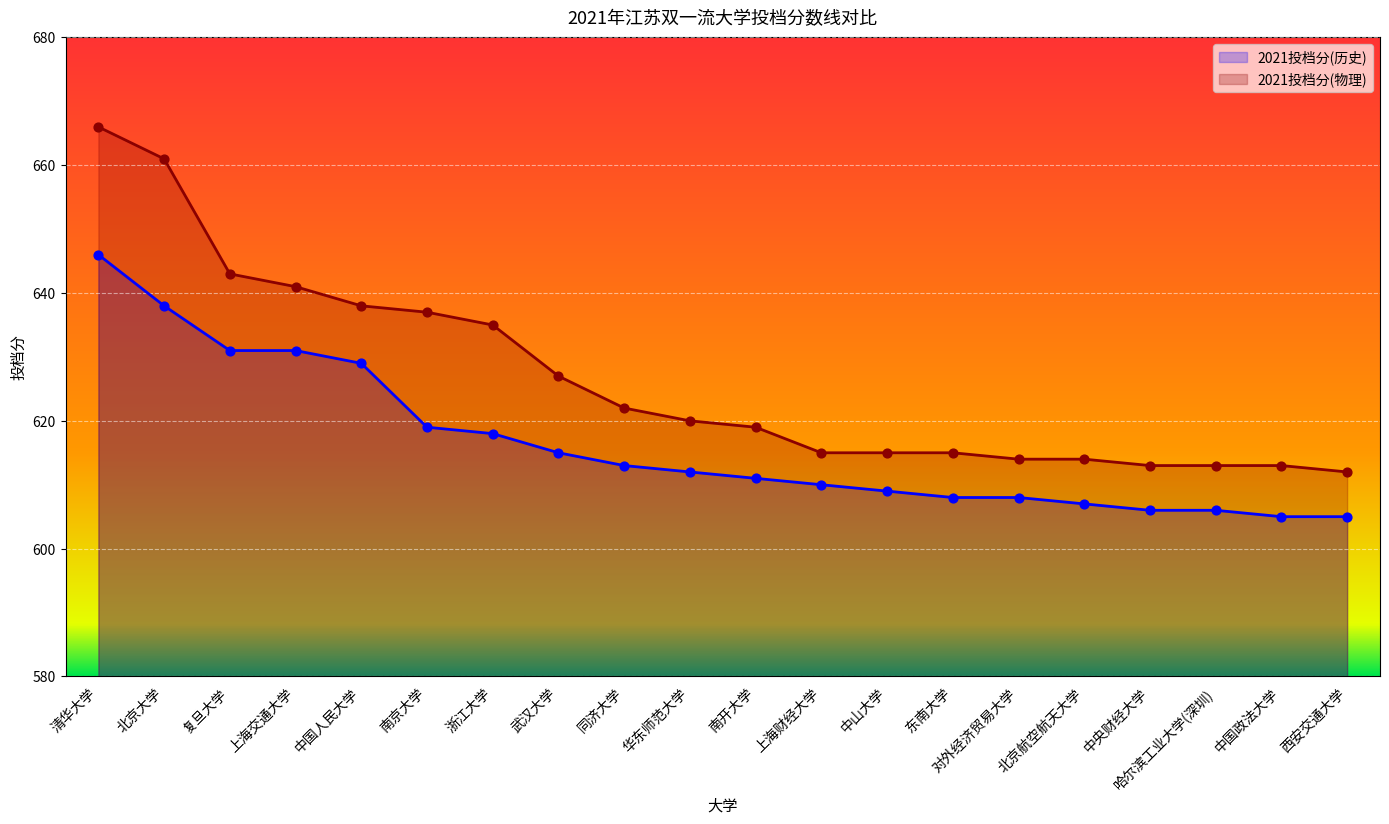

Which series has the largest Y range (max minus min)?

2021投档分(物理)